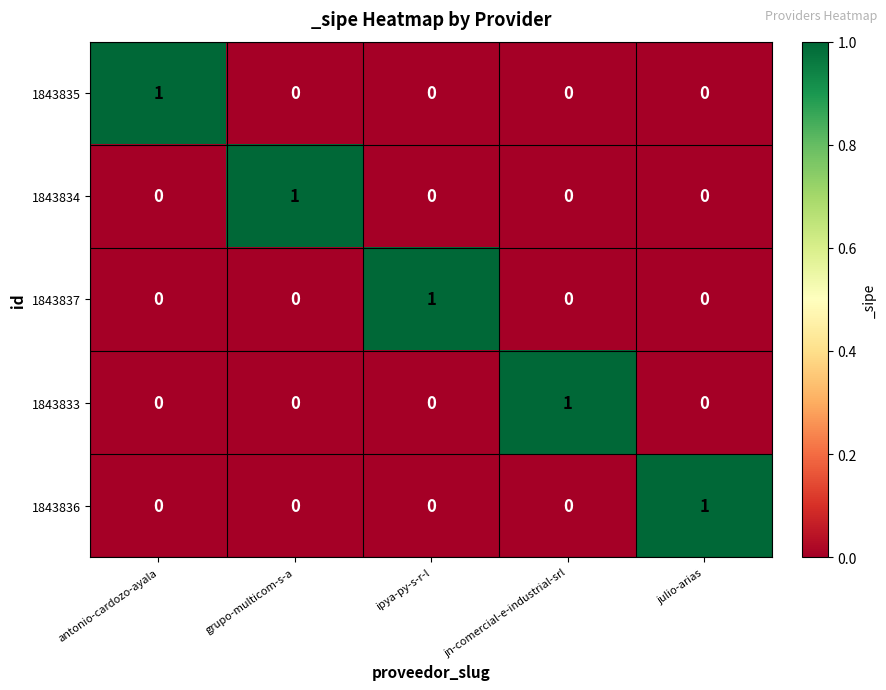

Reading left to right, list all the values displayed in this chart.

1843835: 1	0	0	0	0
1843834: 0	1	0	0	0
1843837: 0	0	1	0	0
1843833: 0	0	0	1	0
1843836: 0	0	0	0	1